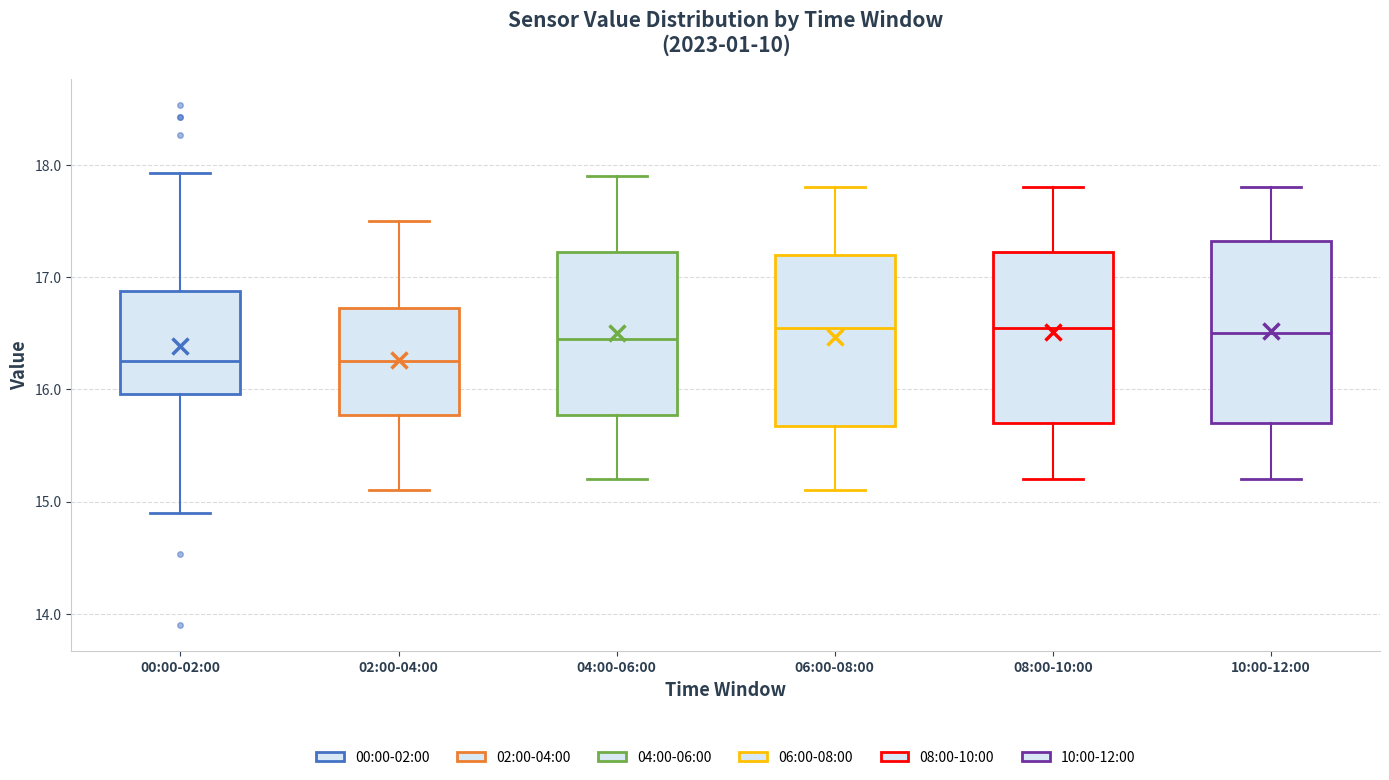

Where is the upper edge of the box for 02:00-04:00 on the y-axis? The values are not printed on the chart, so give them approximately, as read against the axis.

16.7